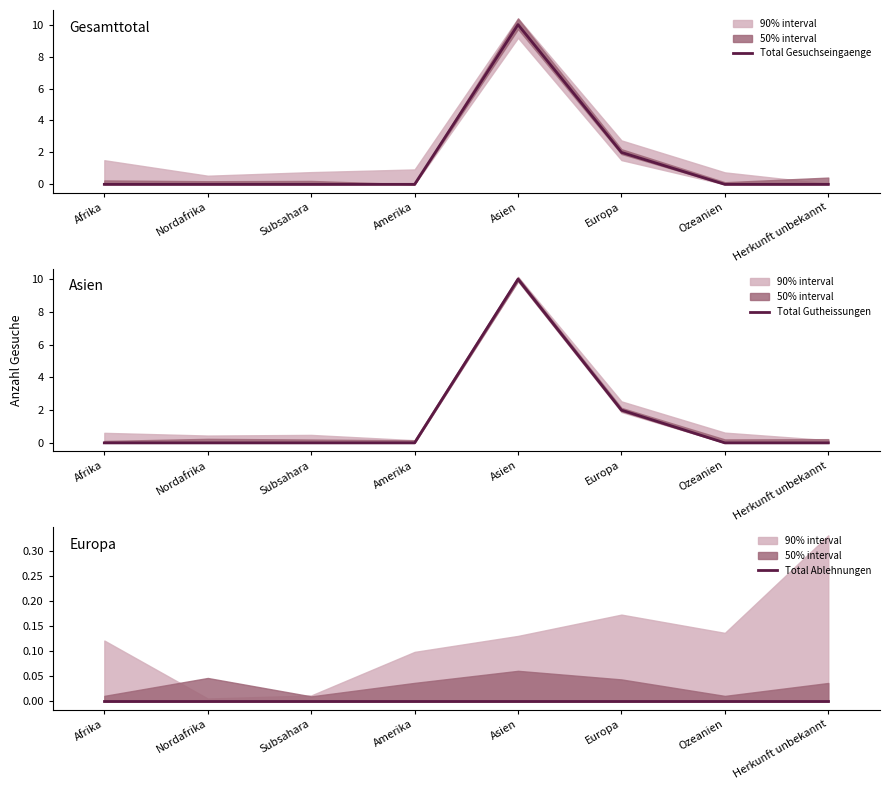

Is this an area chart (filled region under the line)?

No